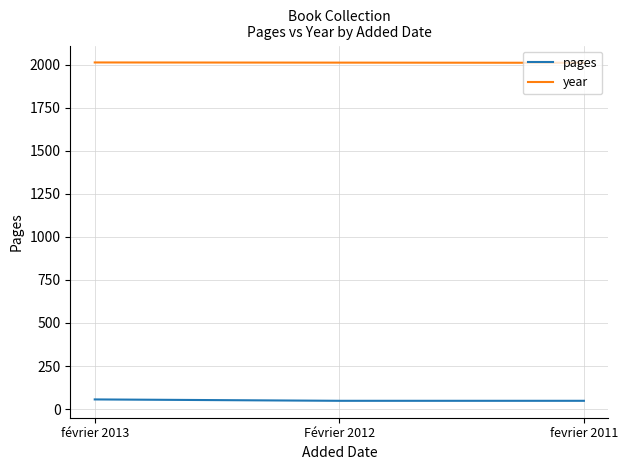

The year series shows 2959 at février 2013. True or false?

False